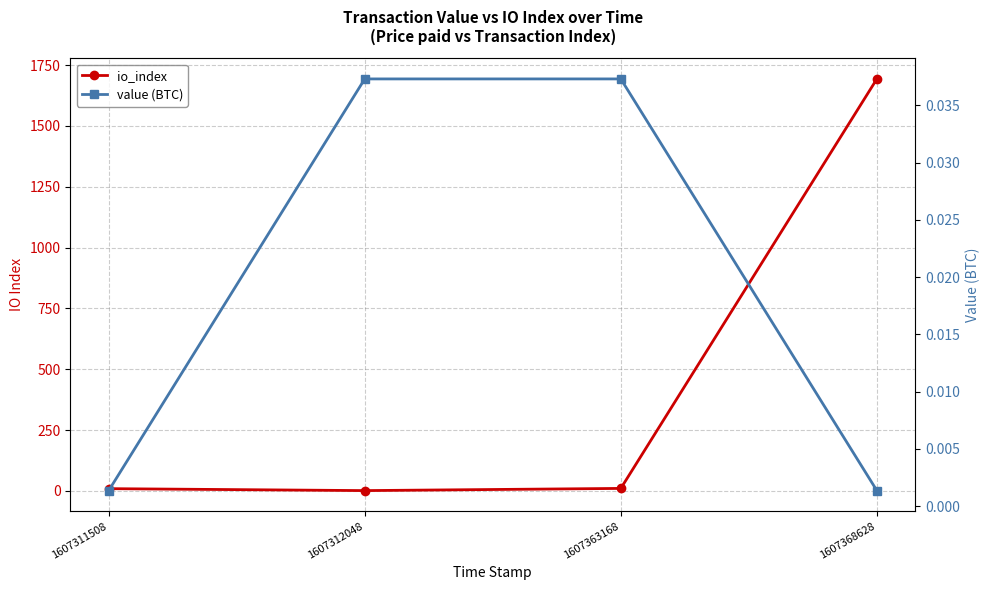

List the series in order of their peak value, highest first.

io_index, value (BTC)